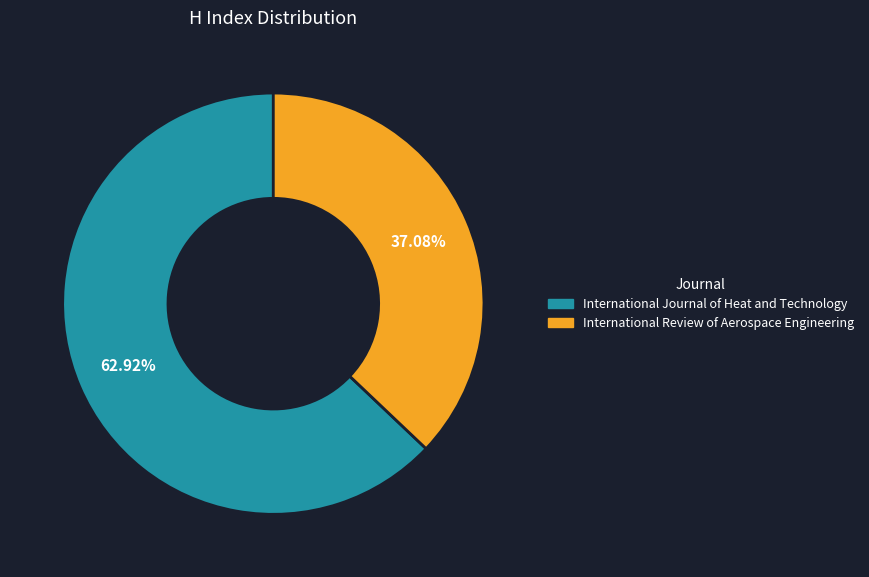

Between International Journal of Heat and Technology and International Review of Aerospace Engineering, which is larger?

International Journal of Heat and Technology